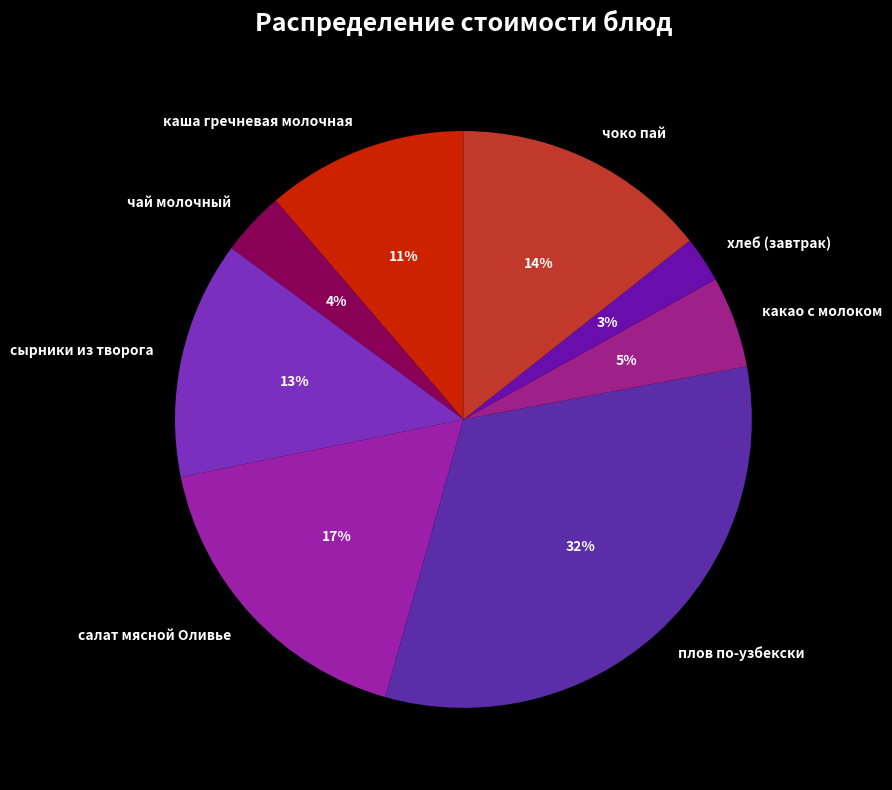

Count the number of slices in the pie.

8